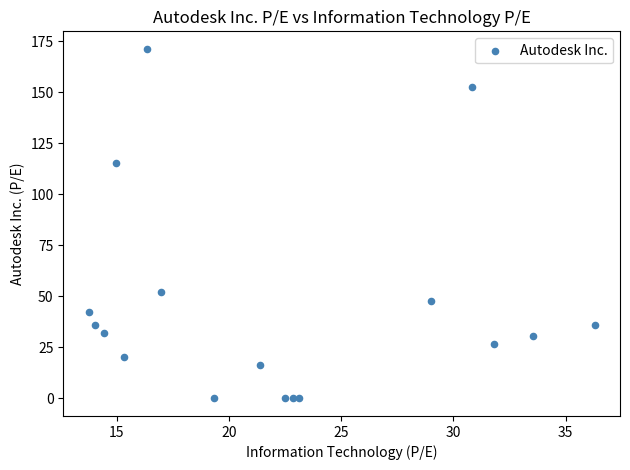

What Y value in the scatter plot is closest to 85?

115.1